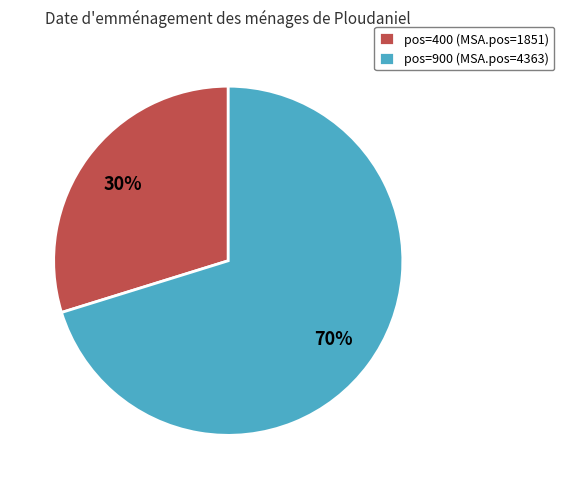

What percentage is the pos=400 (MSA.pos=1851) slice, to the nearest percent?

30%